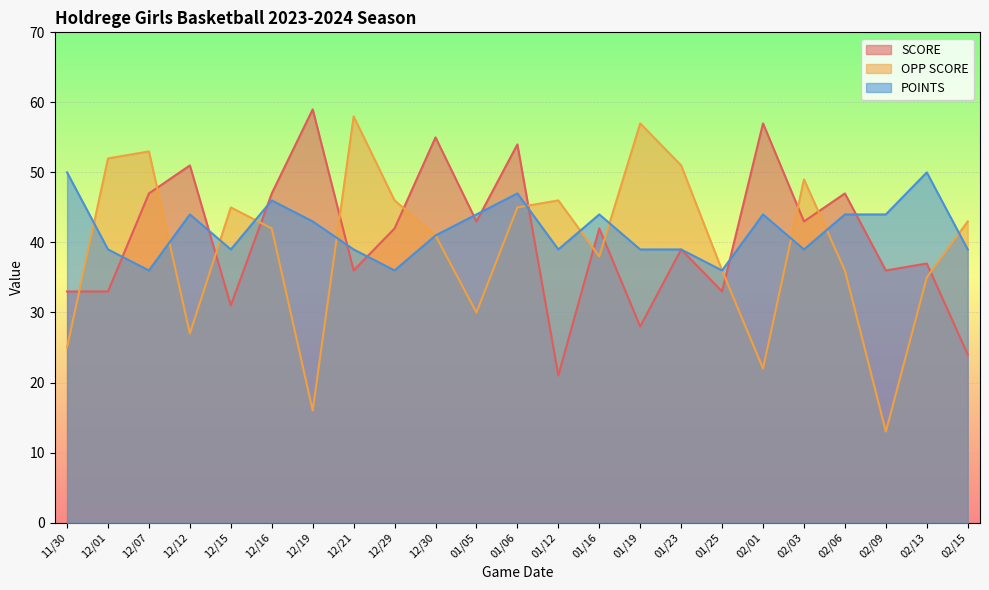

At which category does POINTS reach its first local valley?

12/07